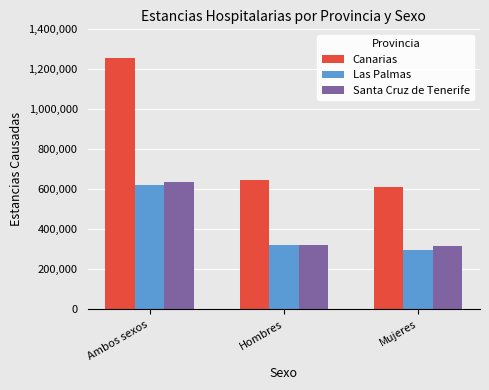

At which category does the chart reach its minimum across all series?

Mujeres